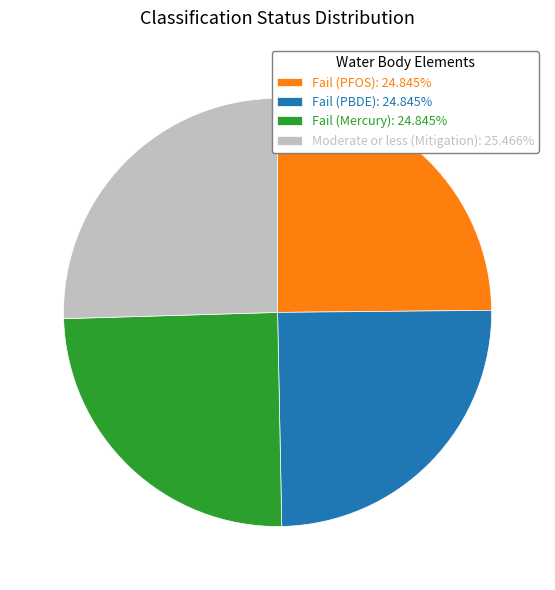

Is there a majority slice in this chart?

No